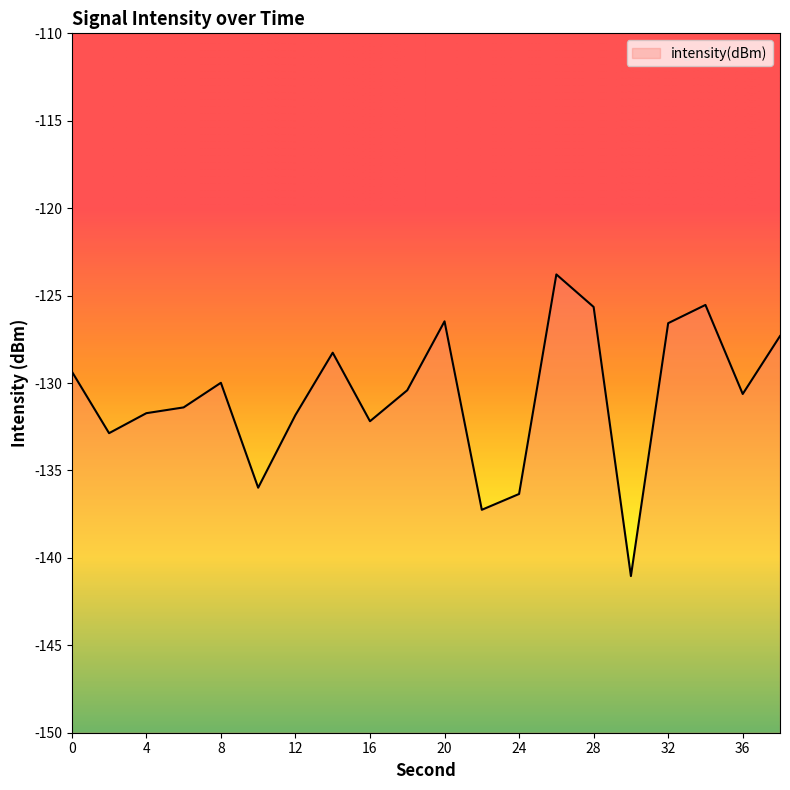

Is it true that the value at 24 is -136.3?

True